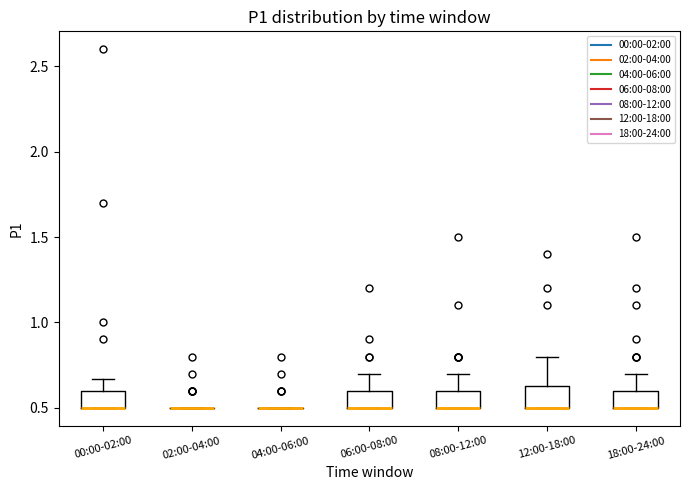

Reading left to right, read every box against the y-axis: the position of its median line, the range the box covers, and the ends of its whiskers. The values are not printed on the chart, so give them approximately, as read against the axis.

00:00-02:00: median 0.50 (drawn on the box's lower edge), box 0.50 to 0.60, whiskers 0.50 to 0.65
02:00-04:00: box collapsed to a line at 0.50, whiskers 0.50 to 0.50
04:00-06:00: box collapsed to a line at 0.50, whiskers 0.50 to 0.50
06:00-08:00: median 0.50 (drawn on the box's lower edge), box 0.50 to 0.60, whiskers 0.50 to 0.70
08:00-12:00: median 0.50 (drawn on the box's lower edge), box 0.50 to 0.60, whiskers 0.50 to 0.70
12:00-18:00: median 0.50 (drawn on the box's lower edge), box 0.50 to 0.65, whiskers 0.50 to 0.80
18:00-24:00: median 0.50 (drawn on the box's lower edge), box 0.50 to 0.60, whiskers 0.50 to 0.70